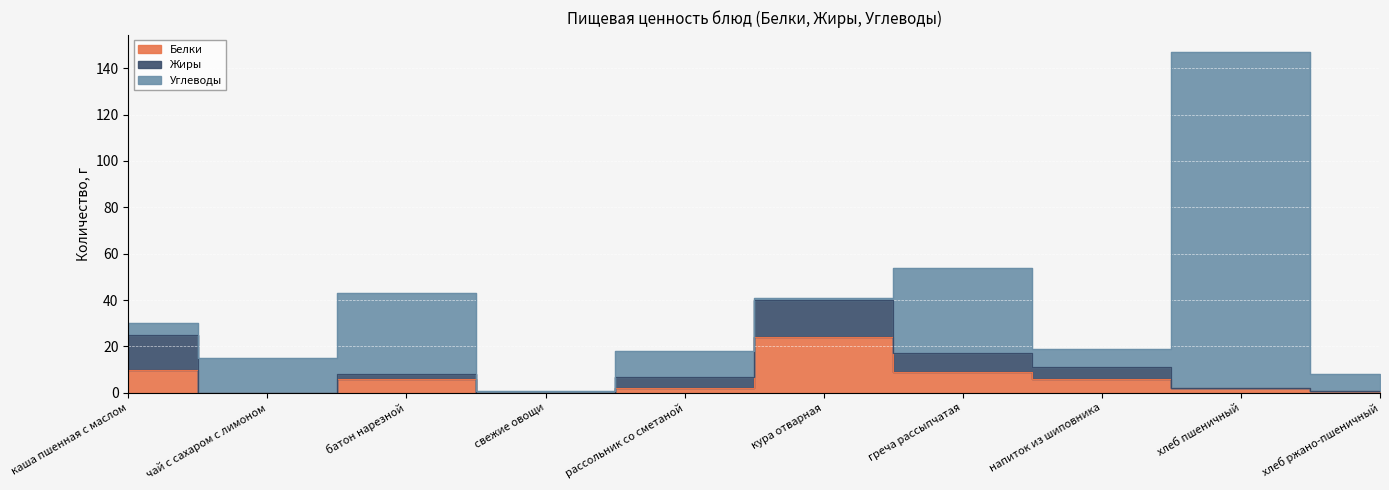

Reading left to right, transcribe all the data shown in this chart.

Белки: 10	0	6	0	2	24	9	6	2	1
Жиры: 15	0	2	0	5	16	8	5	0	0
Углеводы: 5	15	35	1	11	1	37	8	145	7